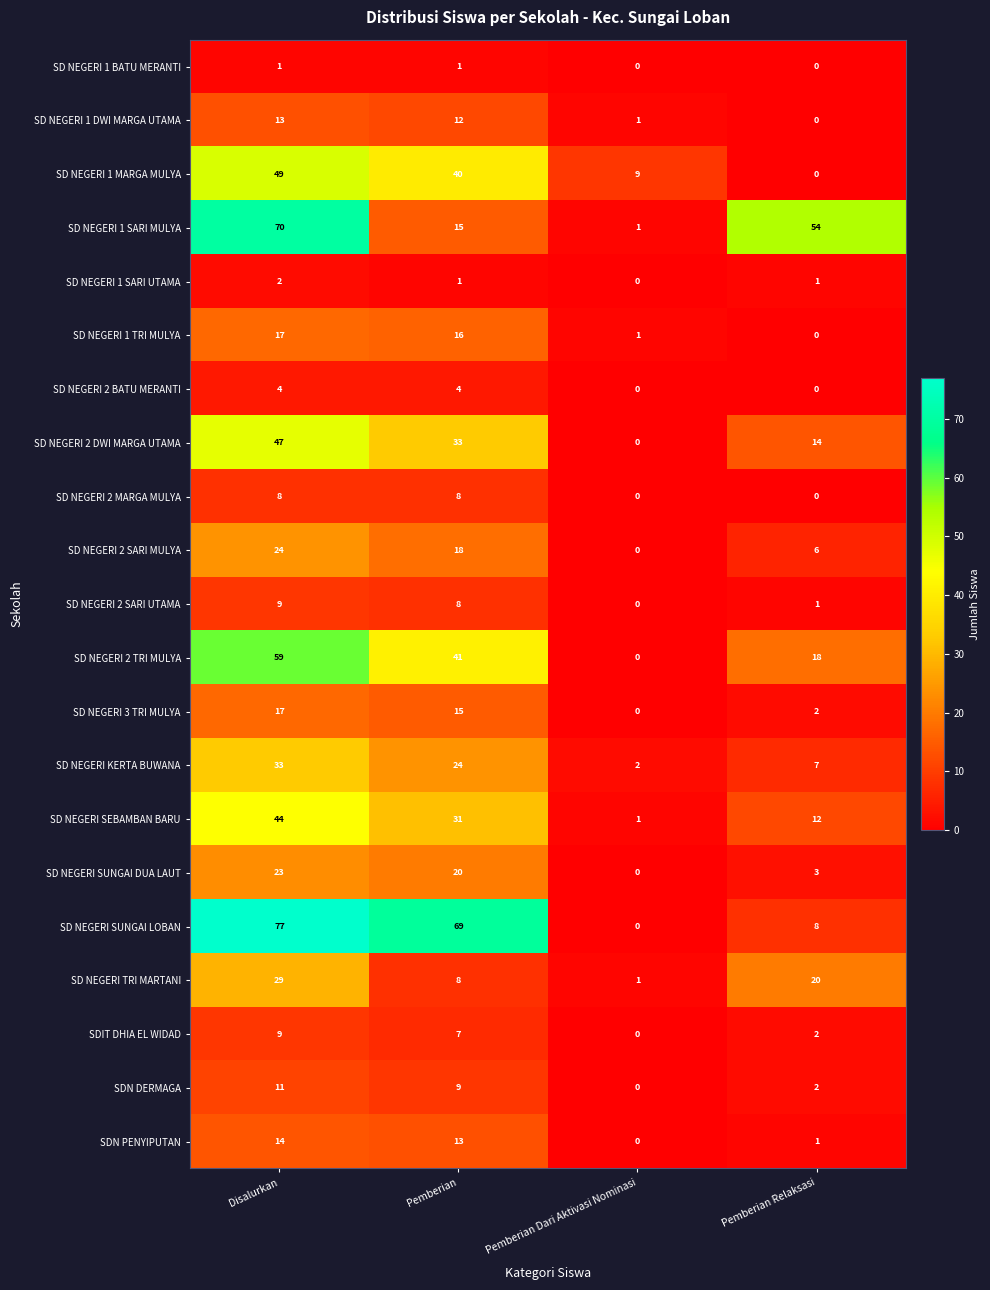

What is the total value across all series at Disalurkan?

560